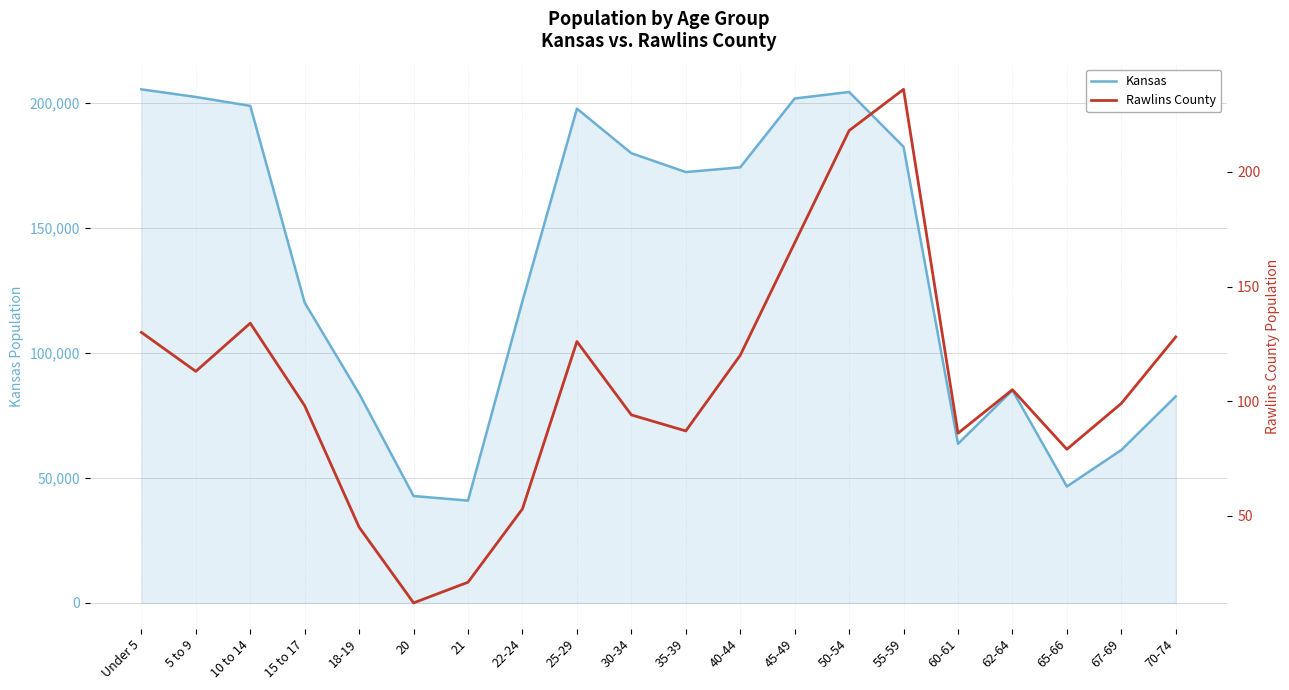

Which category has the highest value across all series?

Under 5